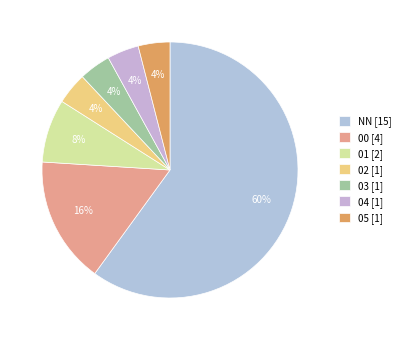

To the nearest percent, what portion does NN represent?

60%